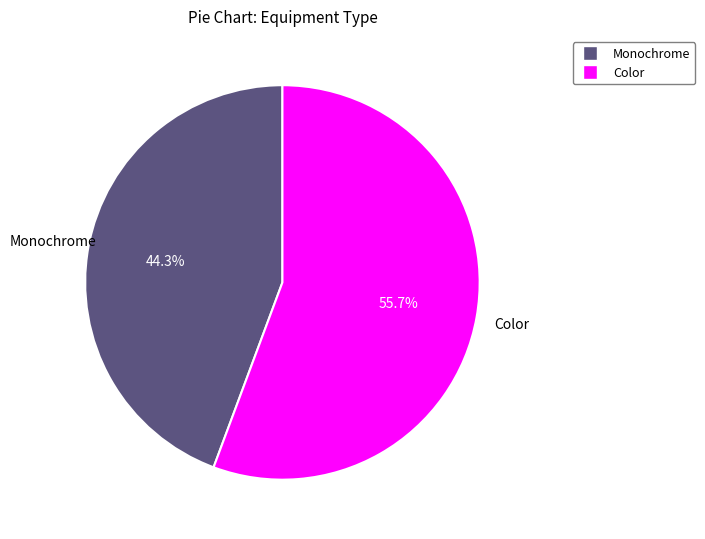

Does any single category account for the majority?

Yes